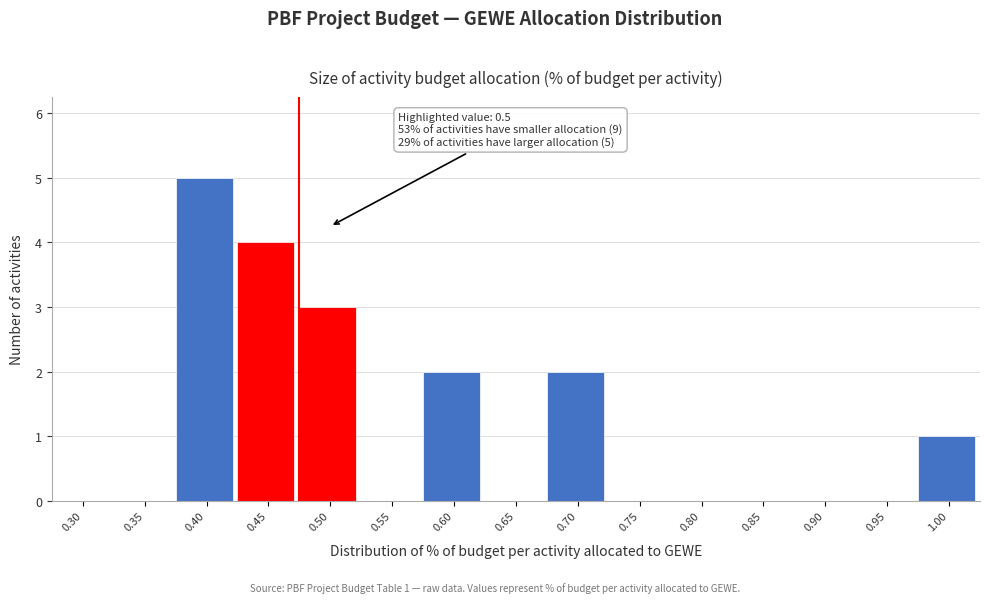

Reading left to right, transcribe all the data shown in this chart.

0.30=0	0.35=0	0.40=5	0.45=4	0.50=3	0.55=0	0.60=2	0.65=0	0.70=2	0.75=0	0.80=0	0.85=0	0.90=0	0.95=0	1.00=1